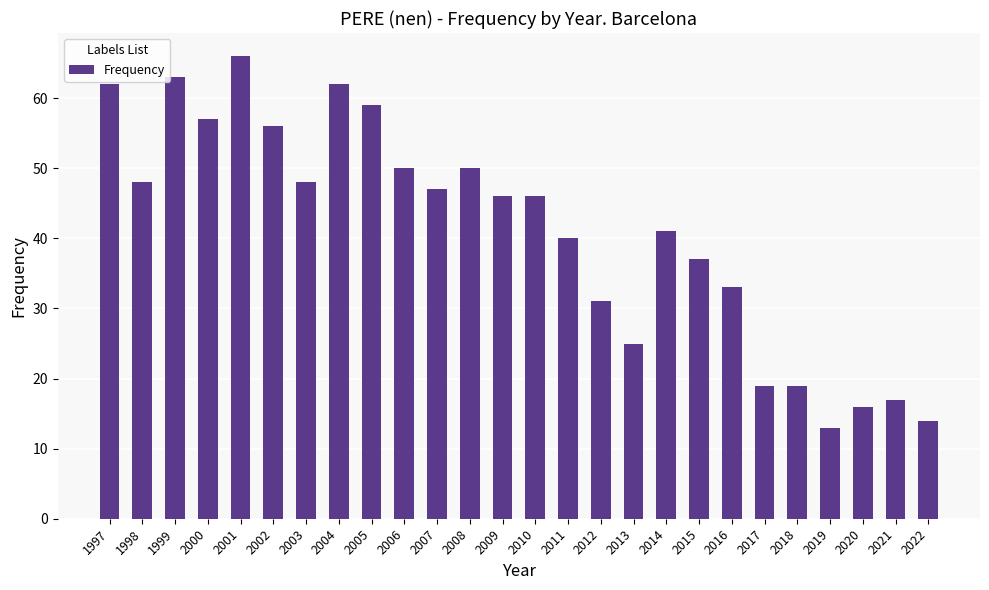

What is the average value?

41